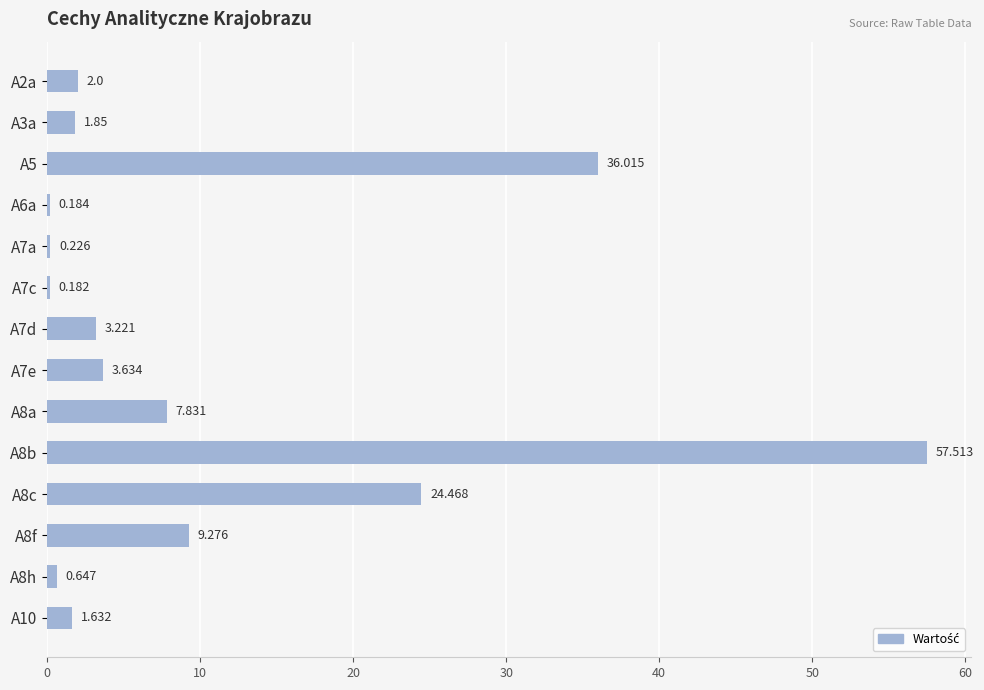

Rank the categories by value from lowest to highest.

A7c, A6a, A7a, A8h, A10, A3a, A2a, A7d, A7e, A8a, A8f, A8c, A5, A8b